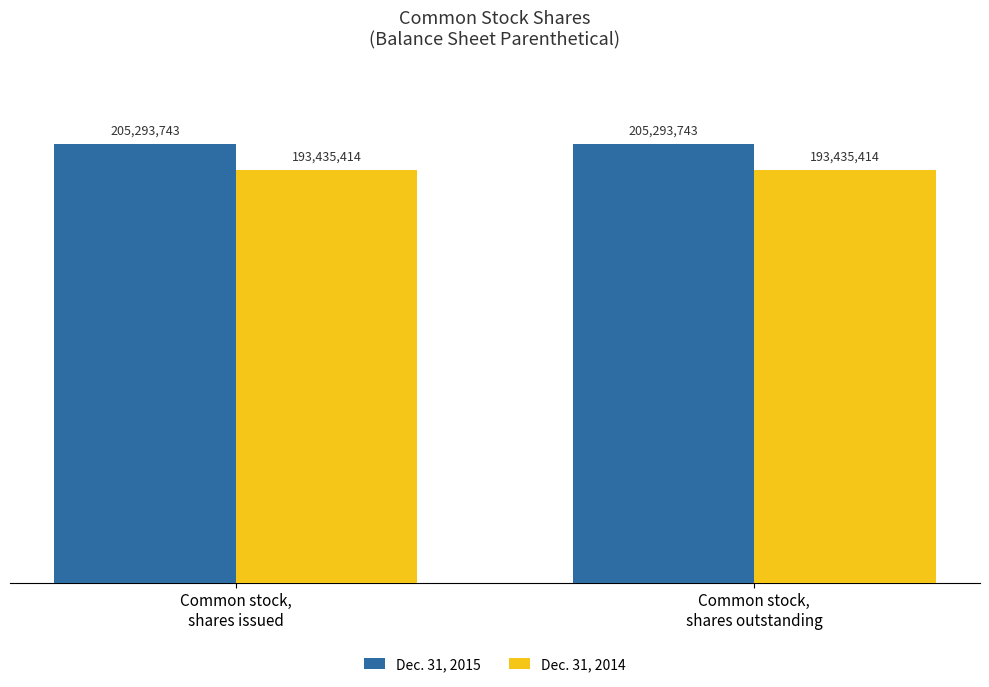

At Common stock,
shares outstanding, list the series in order from smallest to largest.

Dec. 31, 2014, Dec. 31, 2015